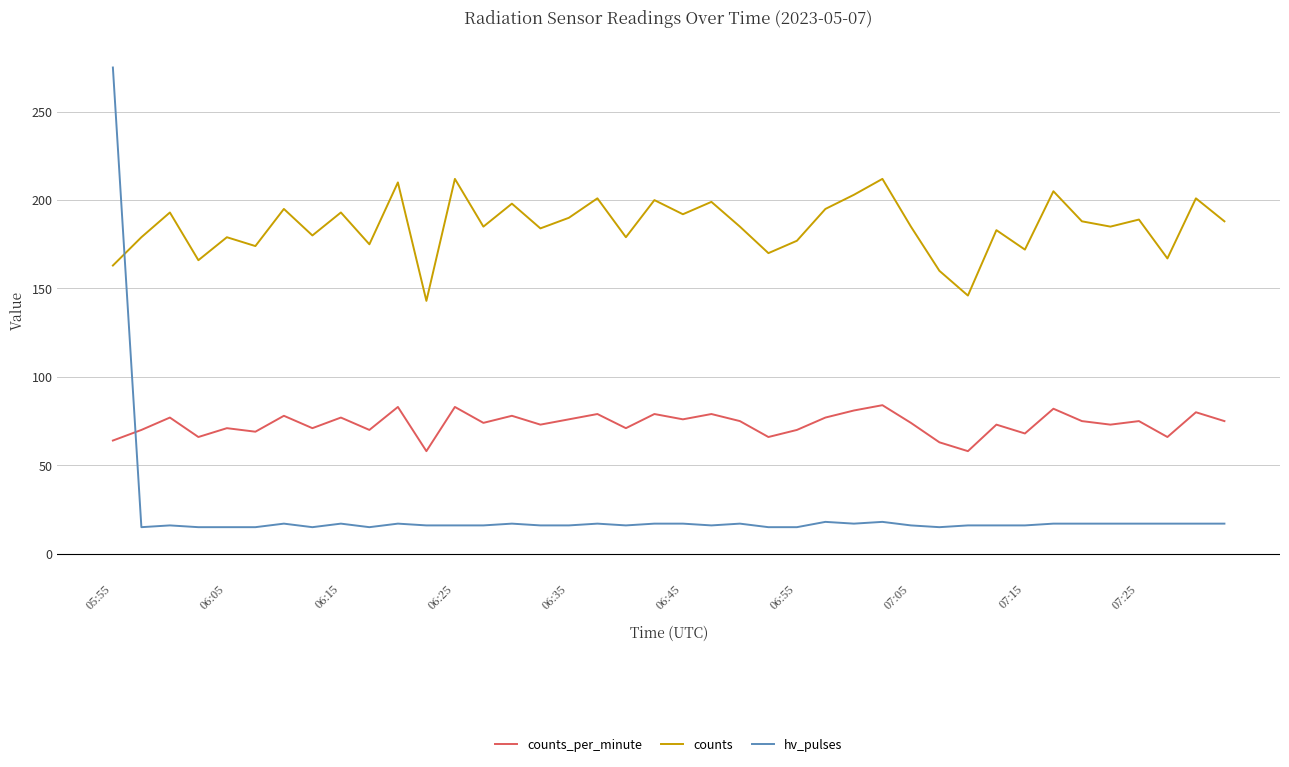

How many series are shown in this chart?

3